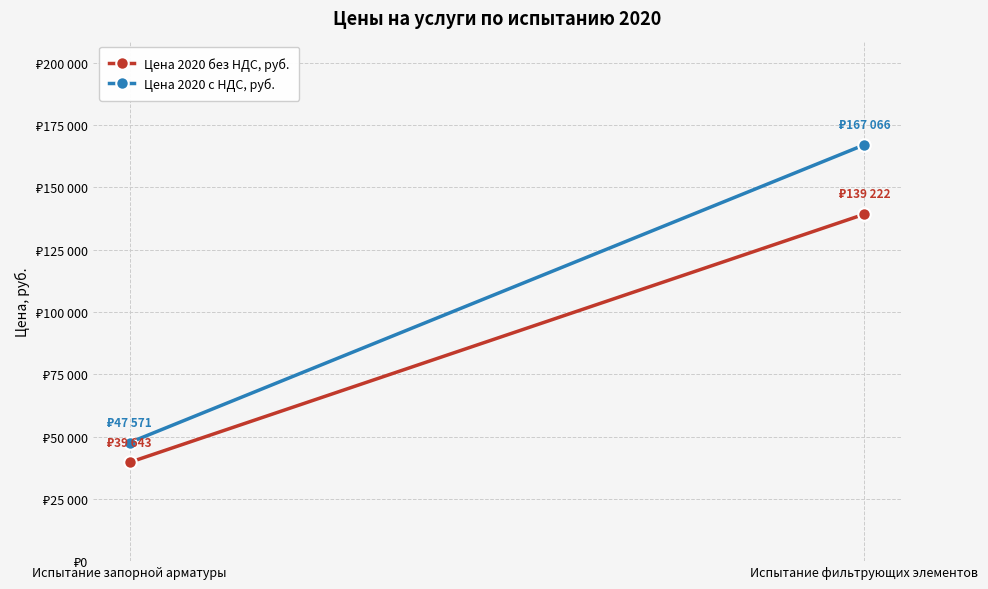

What is the difference between the highest and lowest values at Испытание запорной арматуры?

7928.6